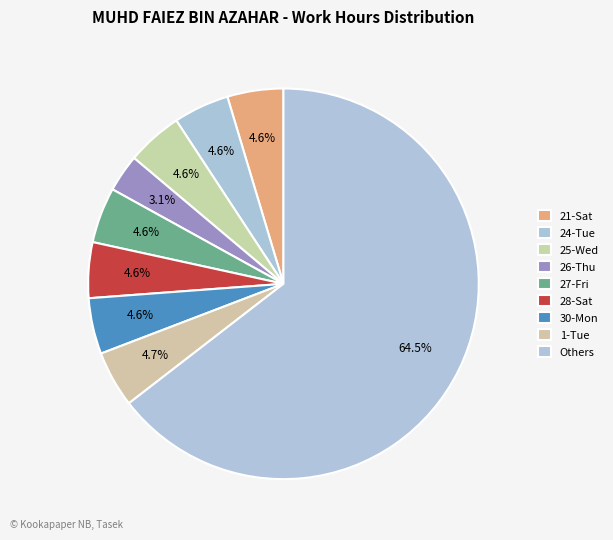

Count the number of slices in the pie.

9